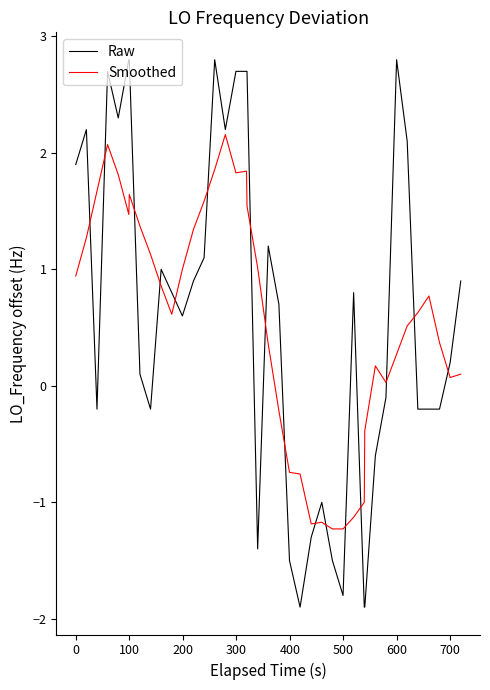

Which series has the largest range (max minus min)?

Raw